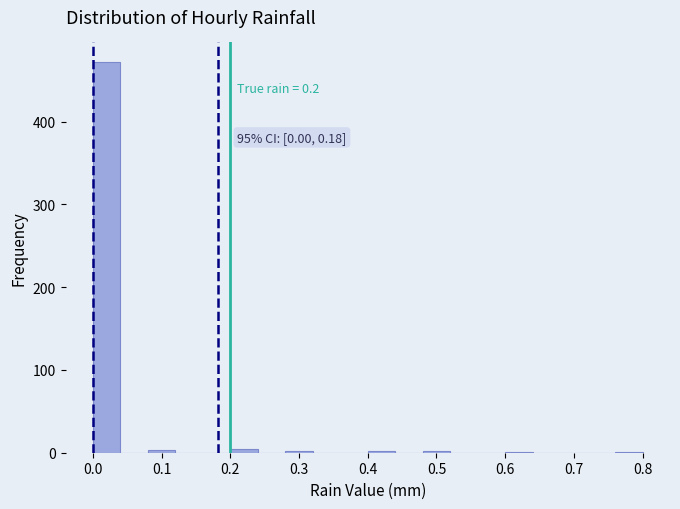

Which range on the x-axis has the tallest bar?

0.00 to 0.04